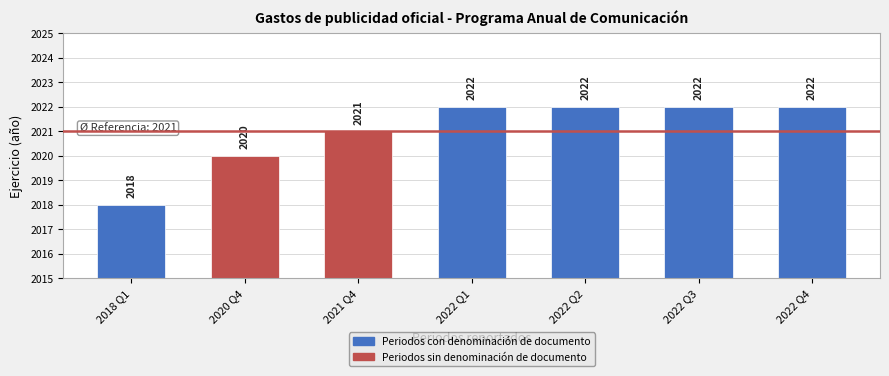

How many values are below 2022?

3